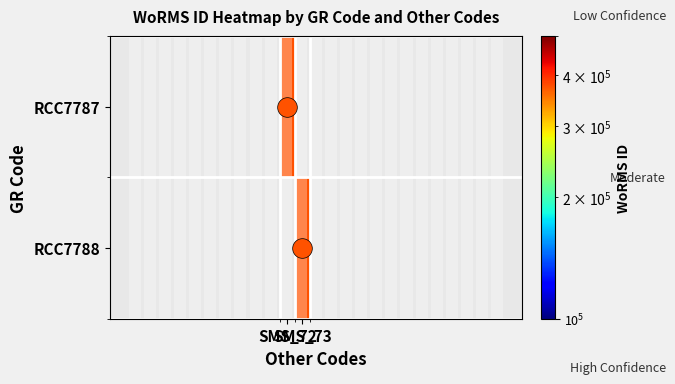

At which category is the sum across all series the highest?

SMS_72